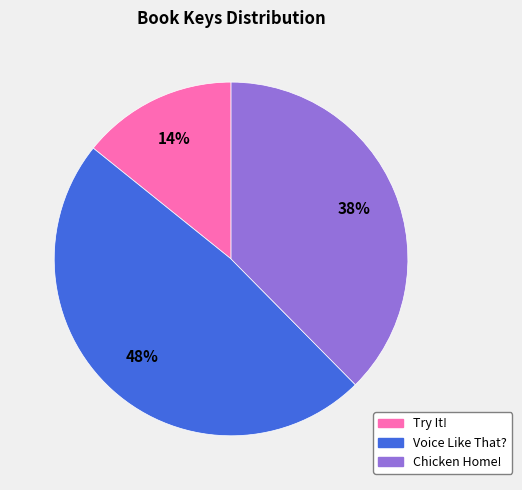

Does any single category account for the majority?

No